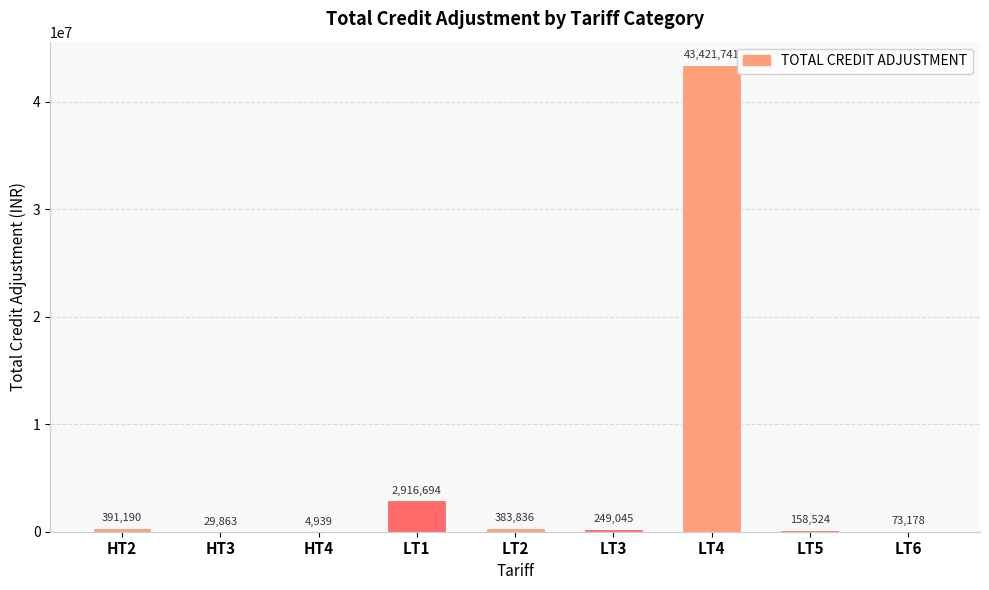

What is the ratio of the value at LT3 to the value at LT6?

3.4